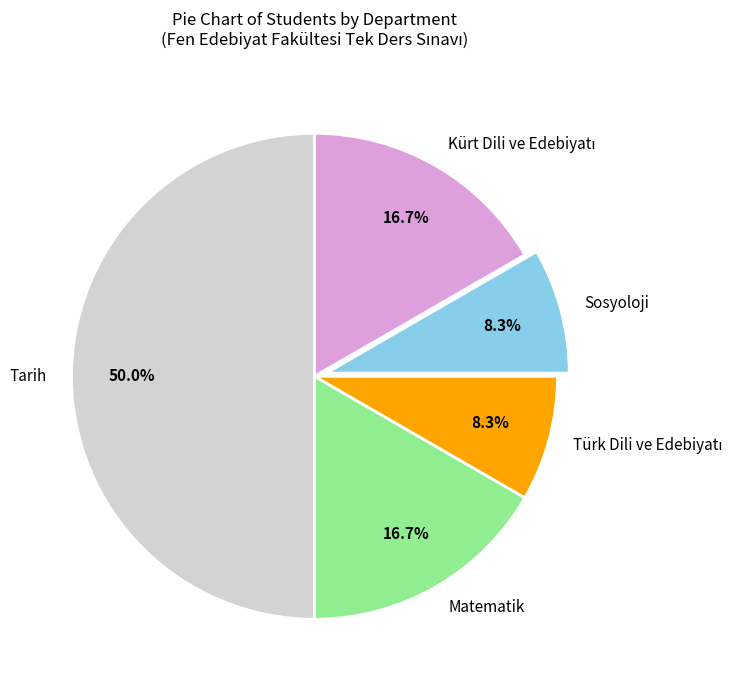

To the nearest percent, what portion does Sosyoloji represent?

8%